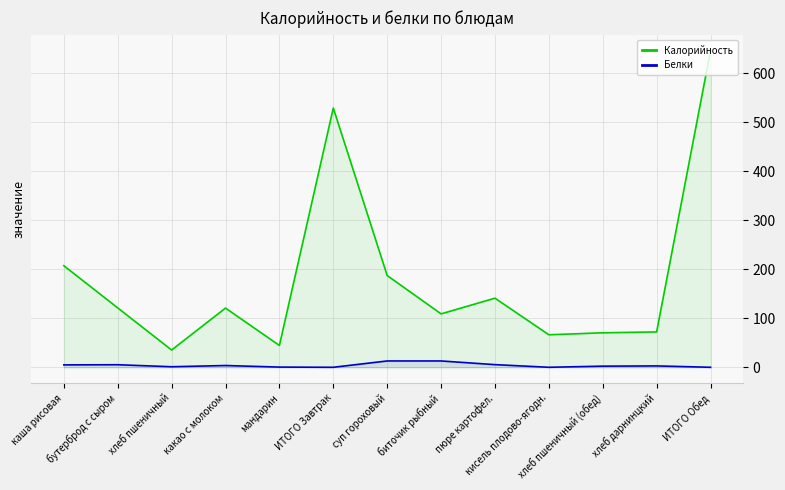

List the labels in order of Белки value, largest first.

суп гороховый, биточик рыбный, пюре картофел., бутерброд с сыром, каша рисовая, какао с молоком, хлеб дарнинцкий, хлеб пшеничный (обед), хлеб пшеничный, мандарин, ИТОГО Завтрак, кисель плодово-ягодн., ИТОГО Обед